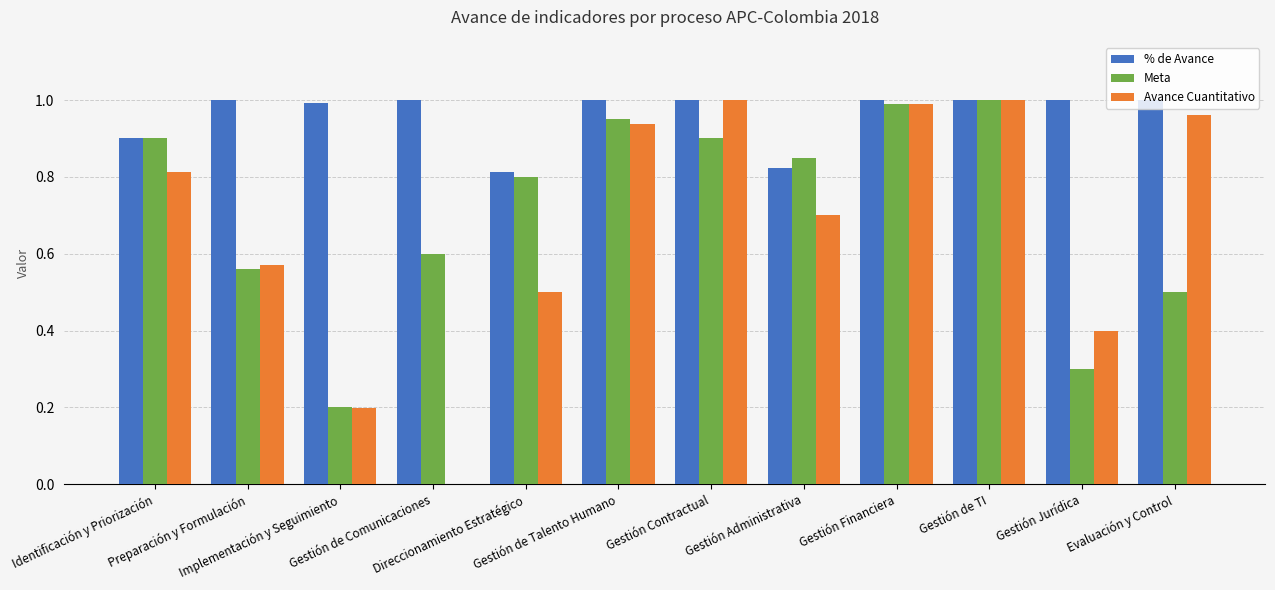

How many values in Avance Cuantitativo are above zero?

11